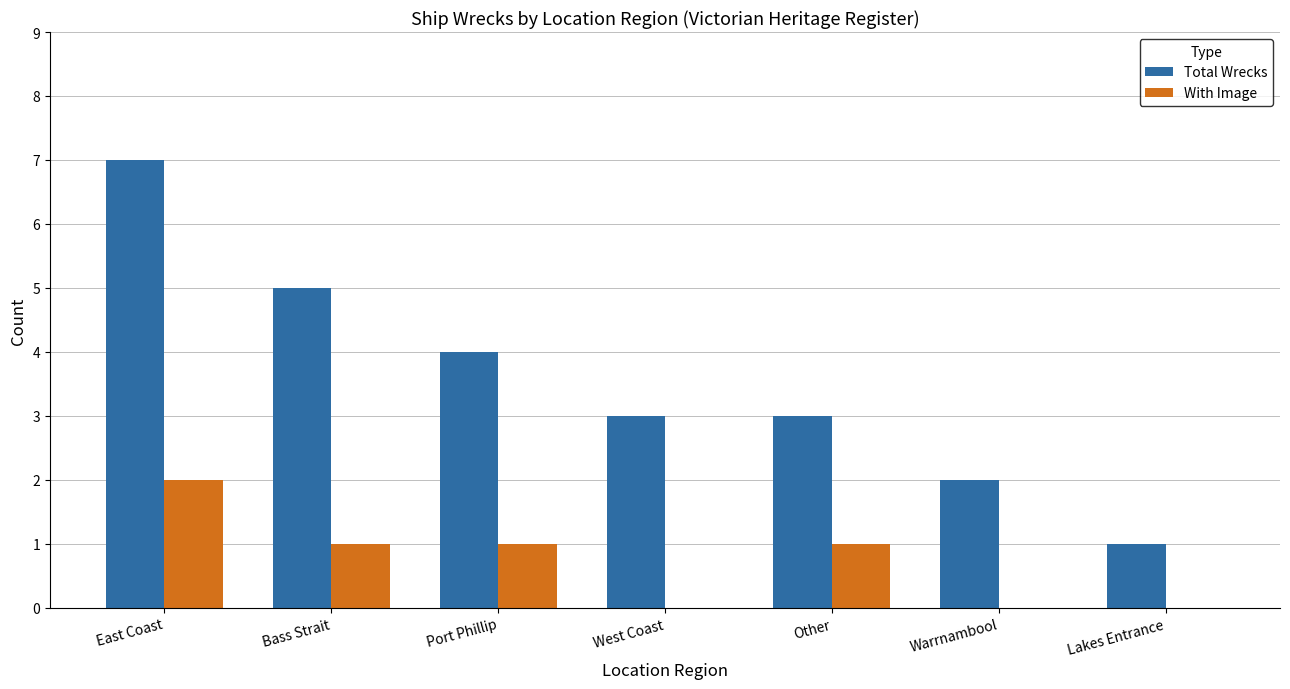

Reading right to left, transcribe all the data shown in this chart.

Total Wrecks: 1	2	3	3	4	5	7
With Image: 0	0	1	0	1	1	2